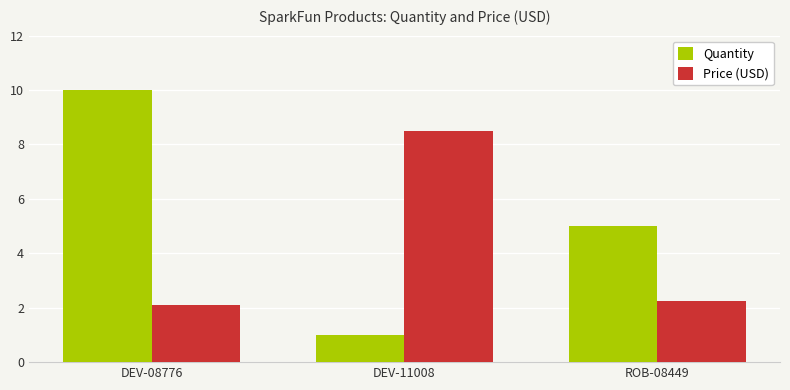

Where is Quantity nearest to the value 5?

ROB-08449